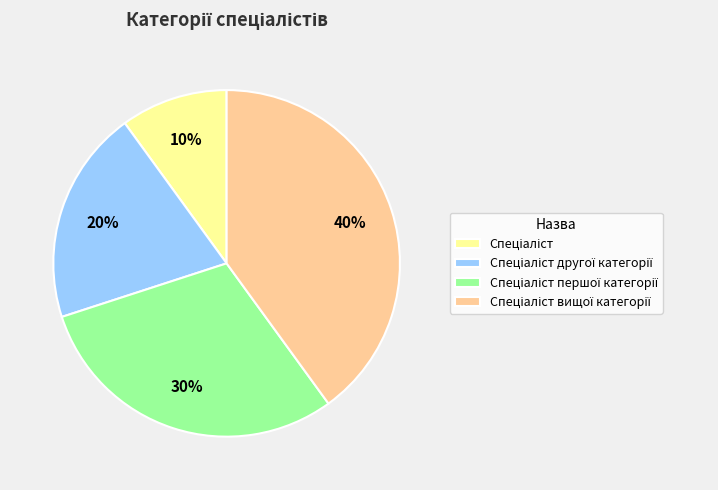

To the nearest percent, what is the difference between the largest and smallest slice percentages?

30%